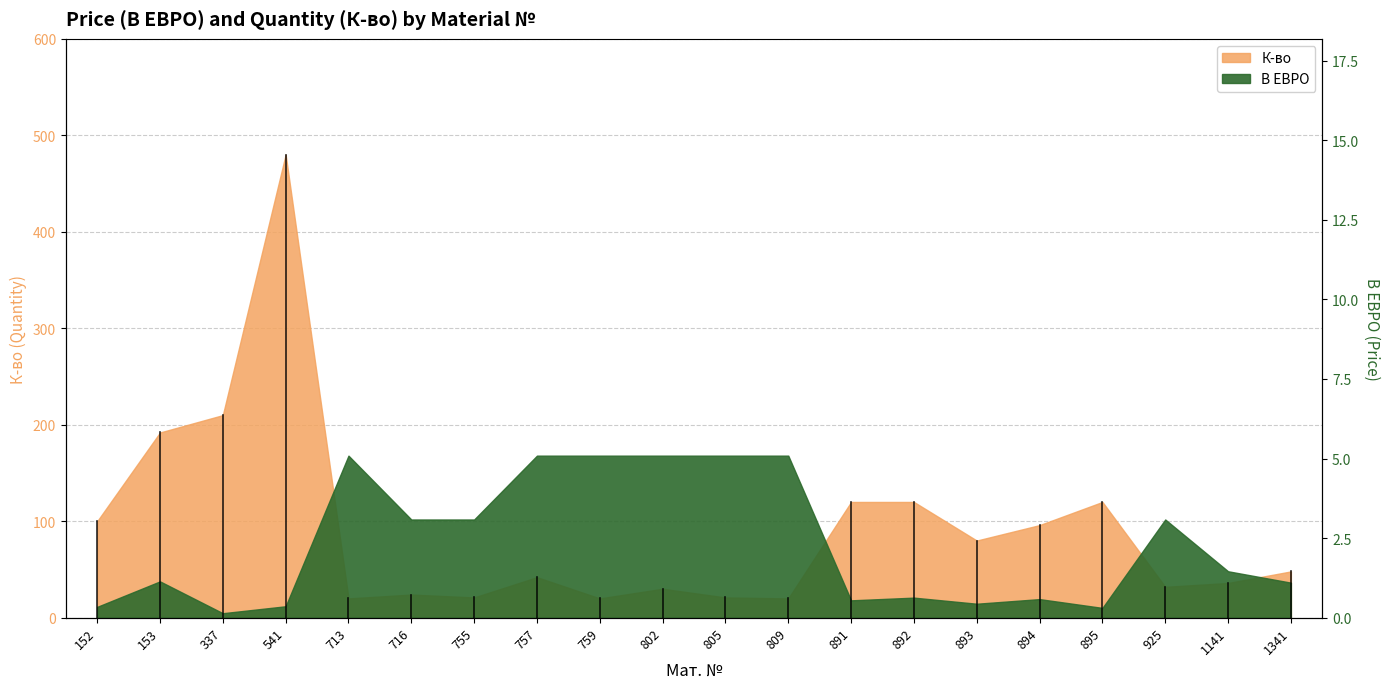

At 757, list the series in order from smallest to largest.

К-во, В ЕВРО